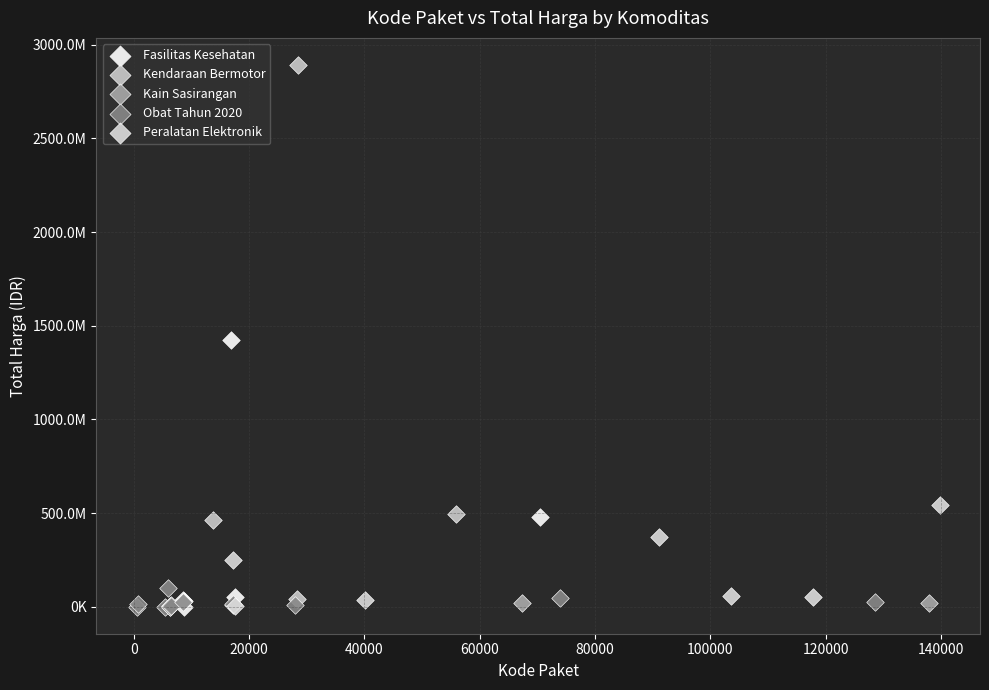

Which series reaches the maximum Y coordinate?

Kendaraan Bermotor